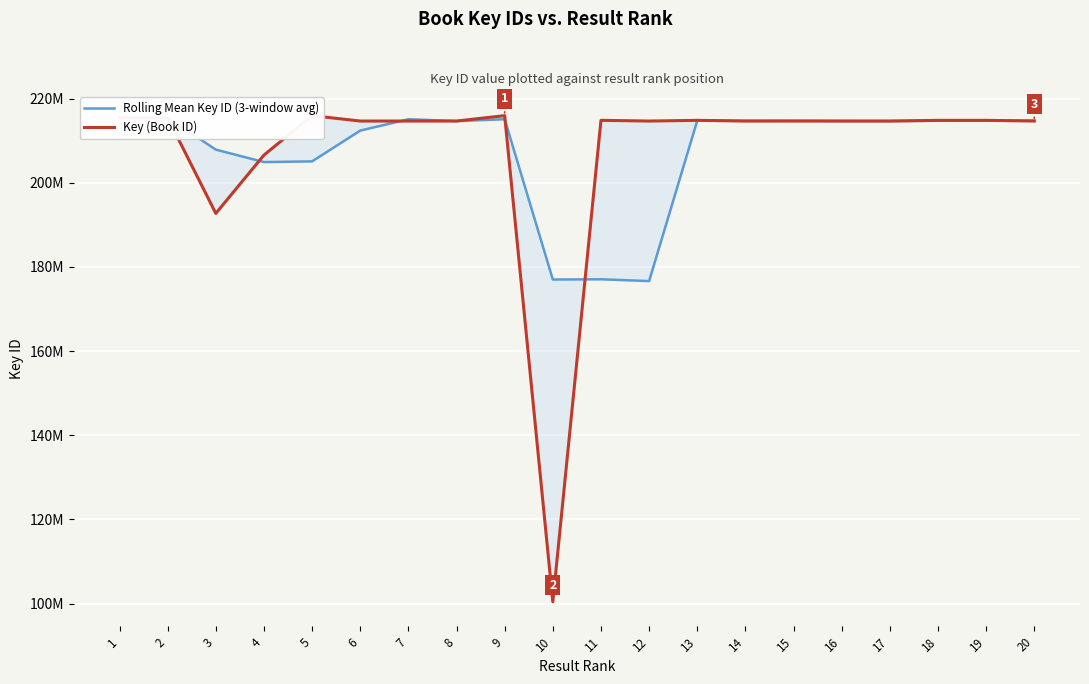

List the series in order of their overall mean, highest first.

Rolling Mean Key ID (3-window avg), Key (Book ID)